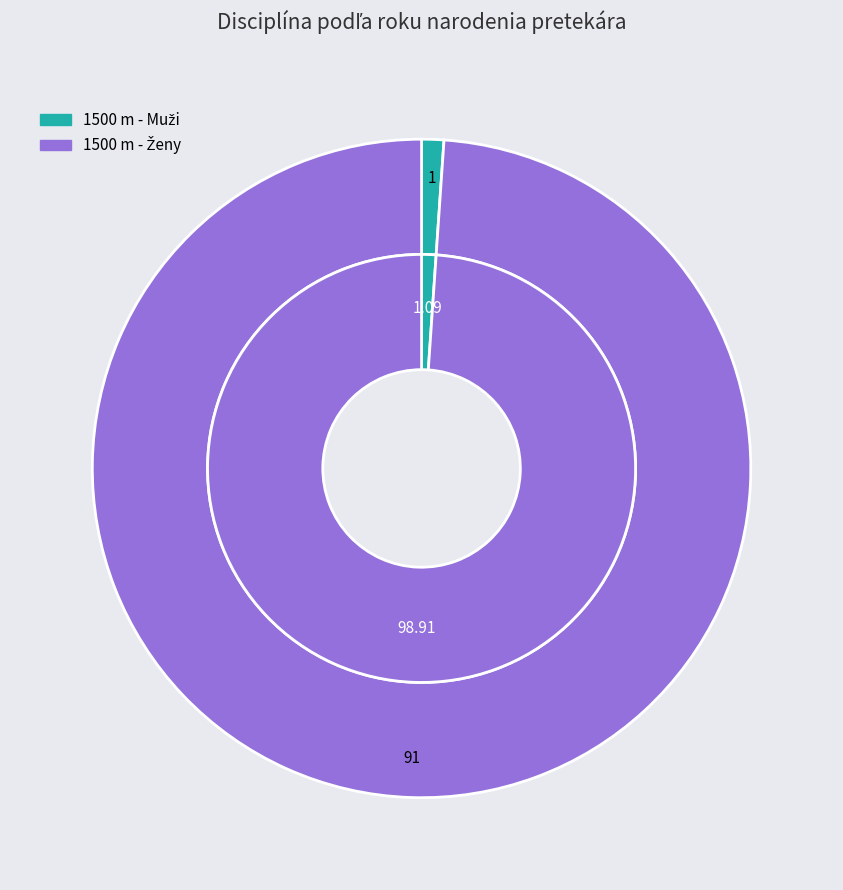

True or false: 1500 m - Muži accounts for 15% of the total.

False